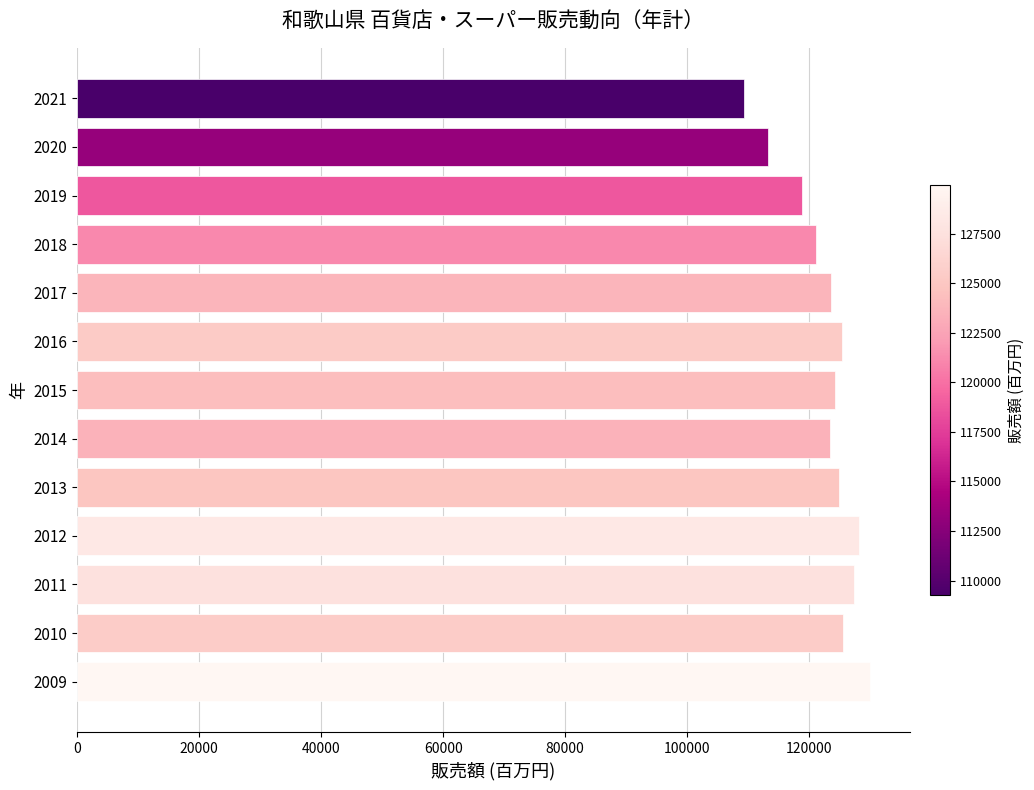

Count the number of categories in the chart.

13